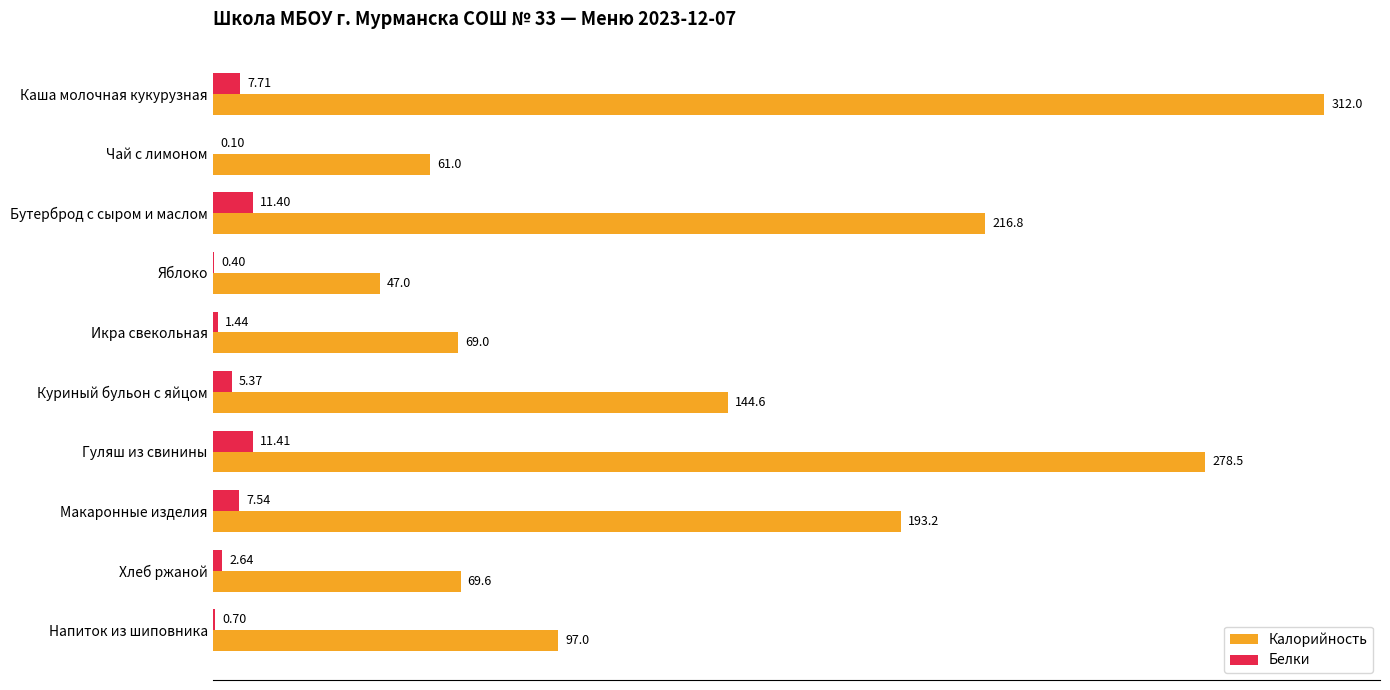

Between Куриный бульон с яйцом and Напиток из шиповника, which series saw the biggest shift?

Калорийность